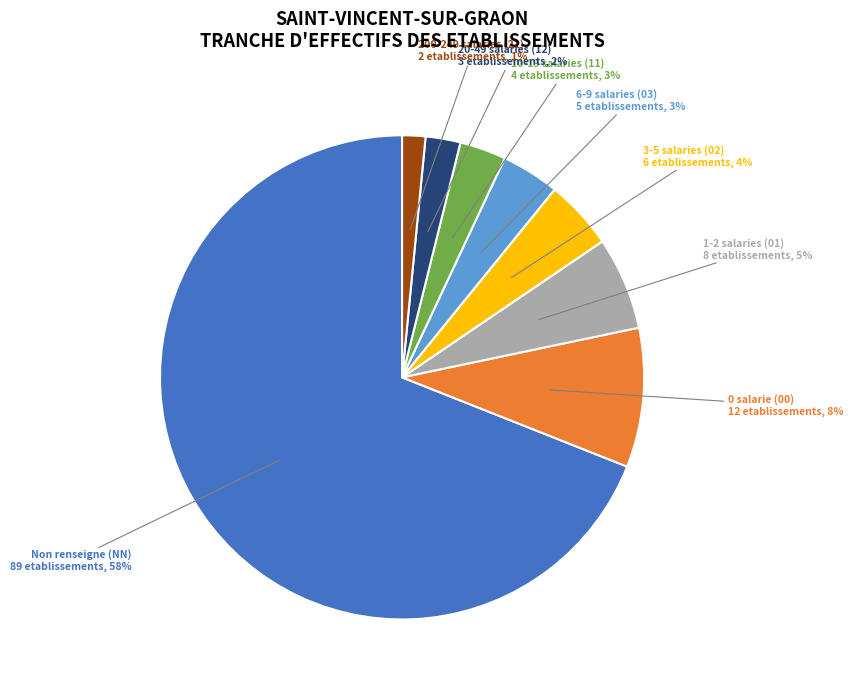

Combined, what portion of the pie is 11 and 21?

4.7%